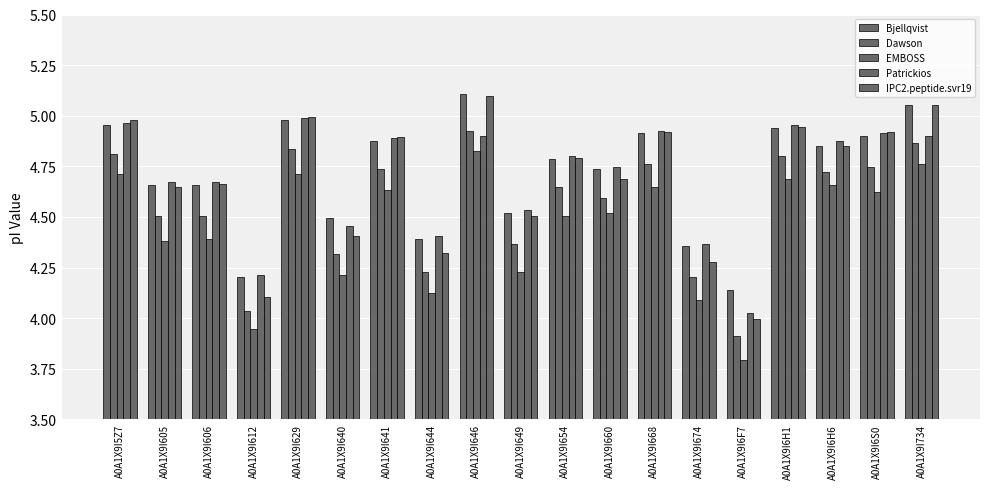

How many distinct data groups are displayed?

5